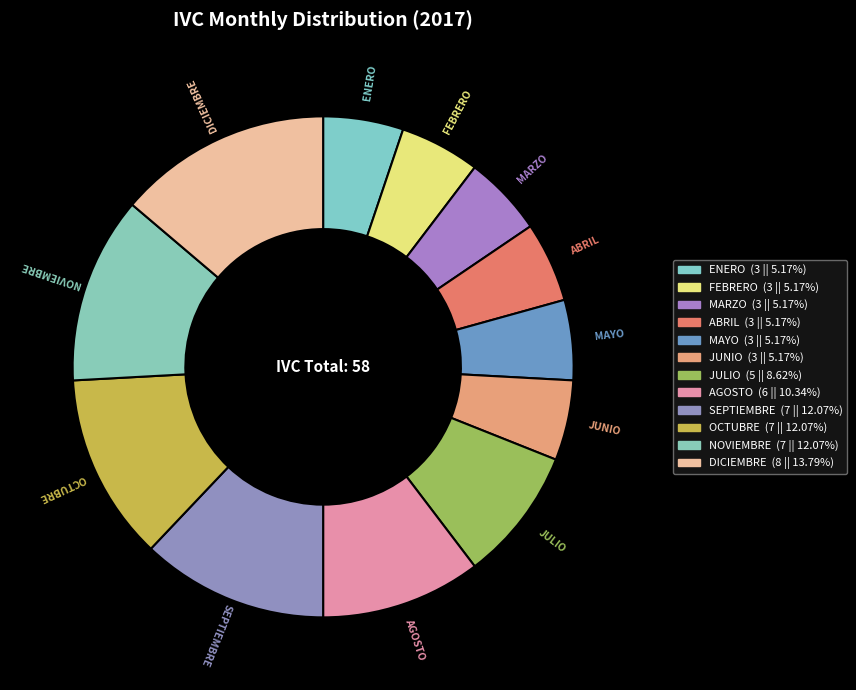

What percentage do ENERO and OCTUBRE together represent?

17.2%